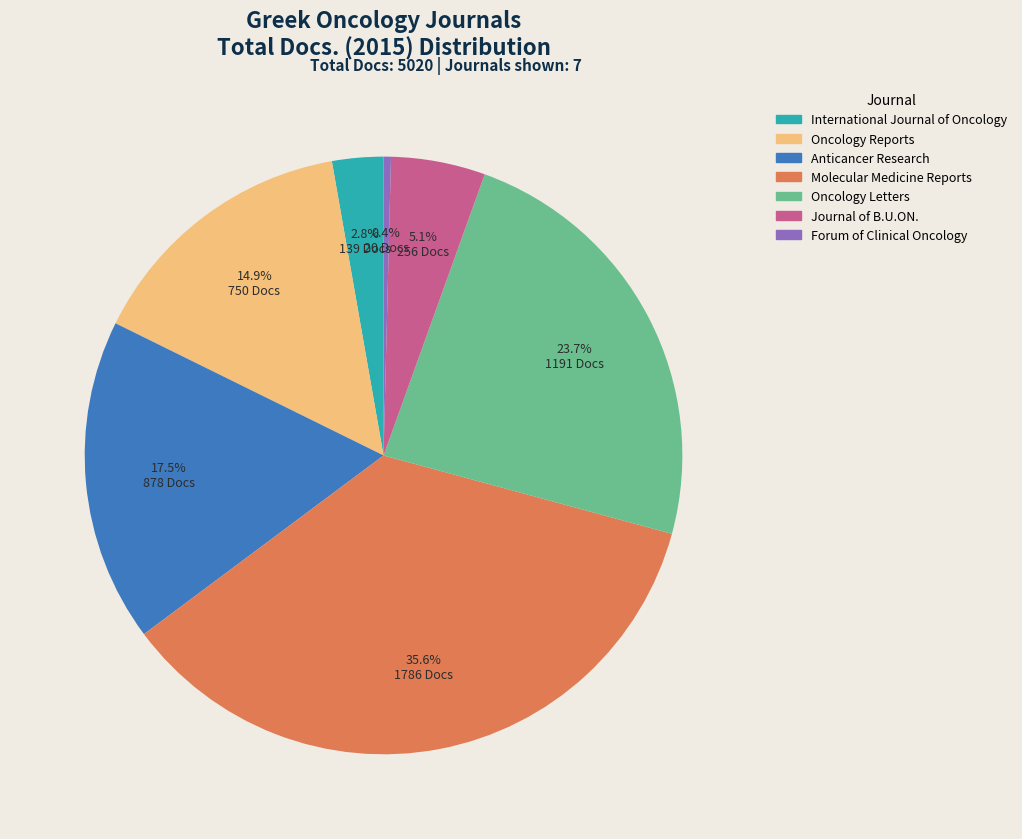

Is there a majority slice in this chart?

No